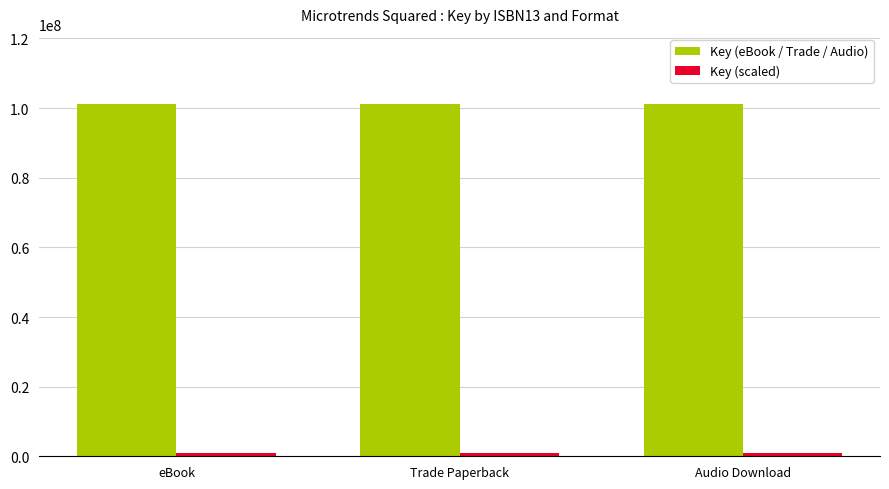

How many bars are there in total?

6